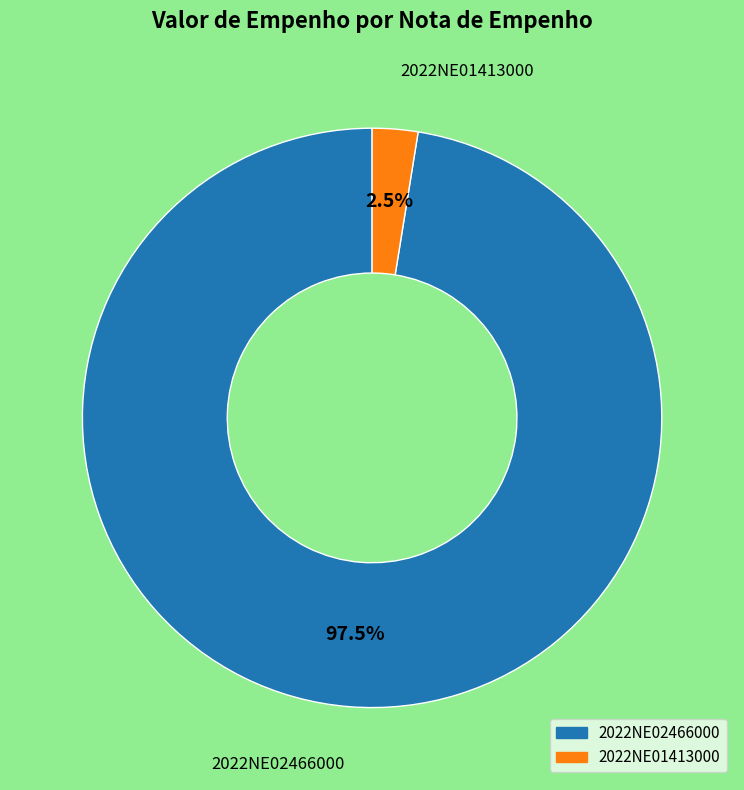

Between 2022NE02466000 and 2022NE01413000, which is larger?

2022NE02466000